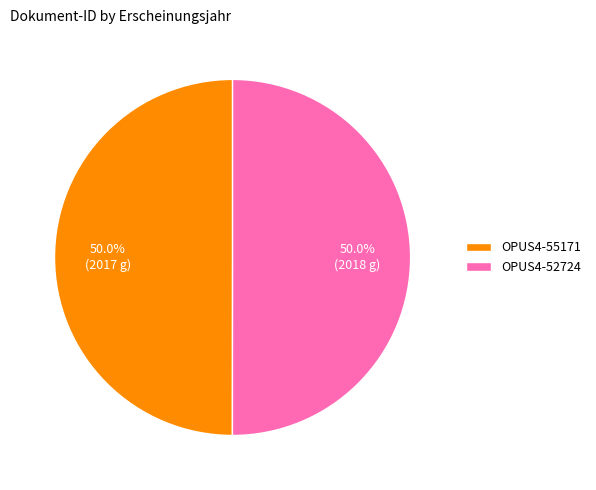

To the nearest percent, what percentage of the pie is OPUS4-55171?

50%